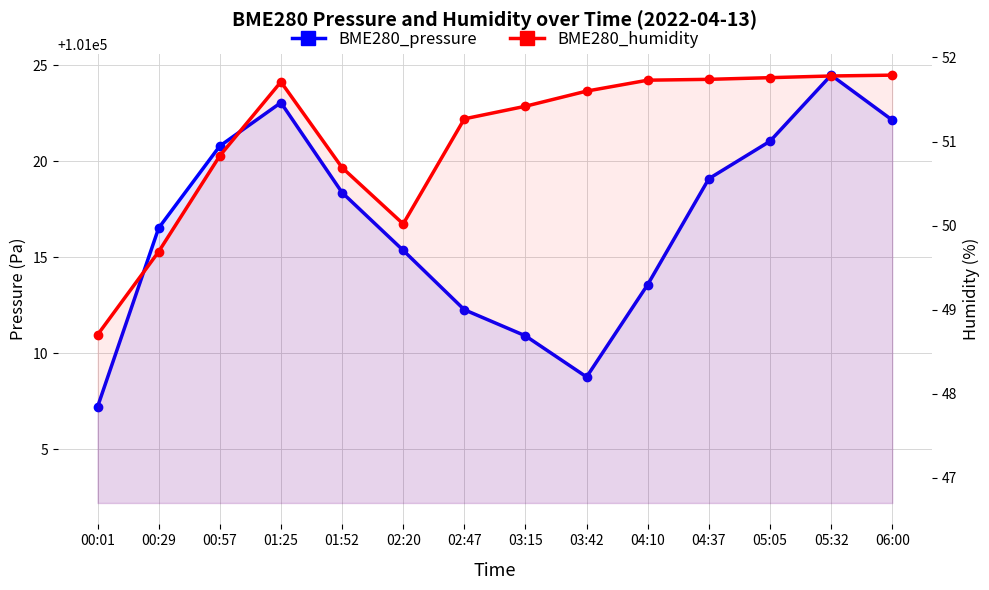

What is the value of the BME280_humidity point at the 9th from the left?

51.6